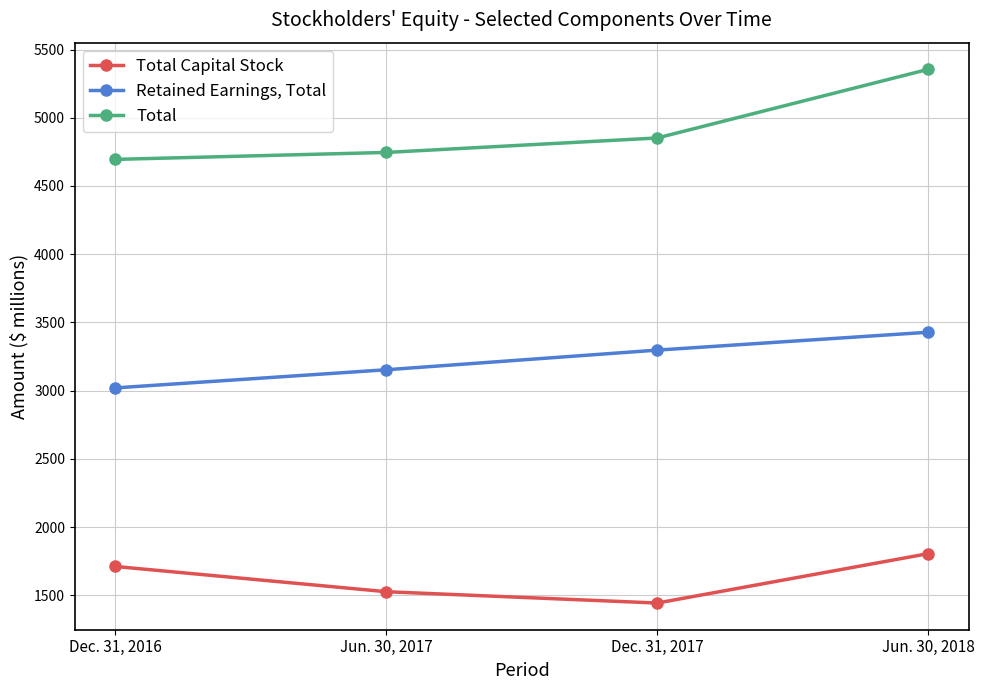

At which label does Total Capital Stock reach its minimum?

Dec. 31, 2017